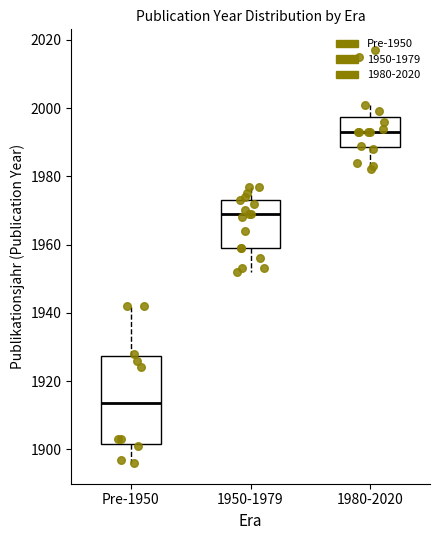

Which box has the highest median line?

1980-2020